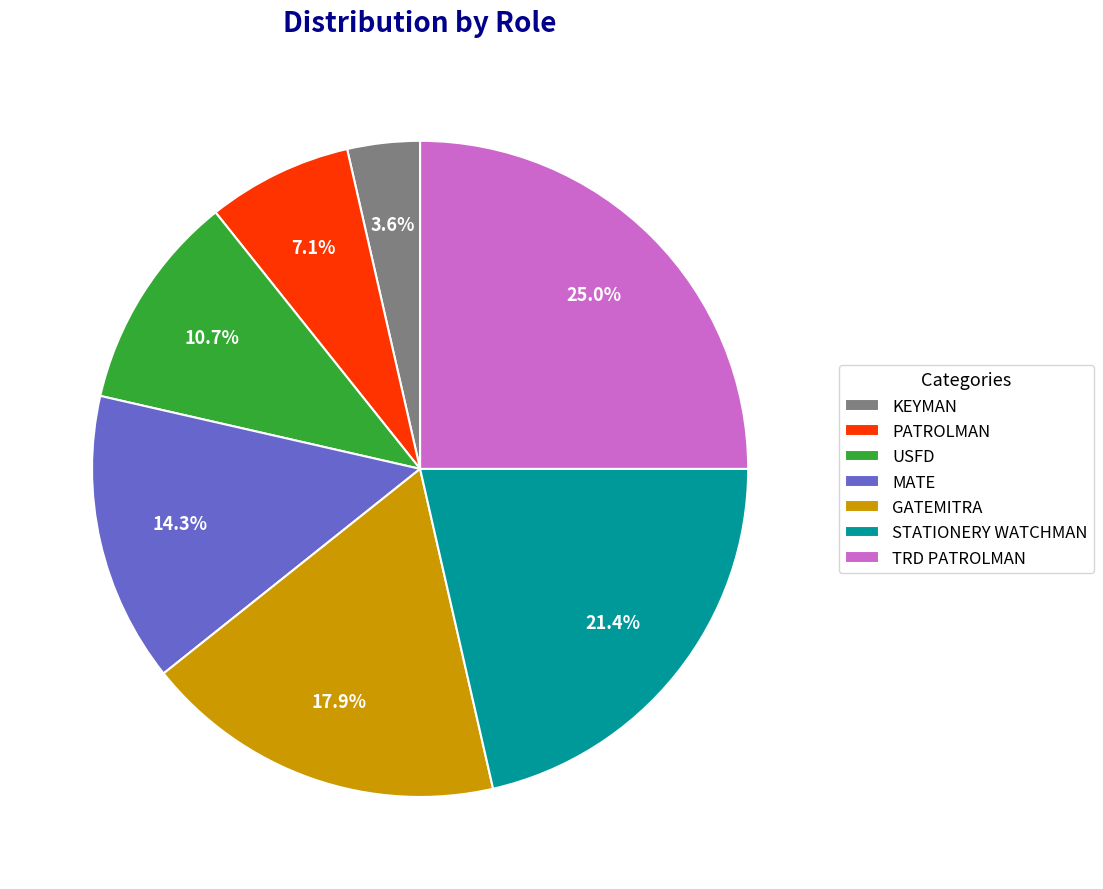

What is the ratio of the value at MATE to the value at GATEMITRA?

0.8